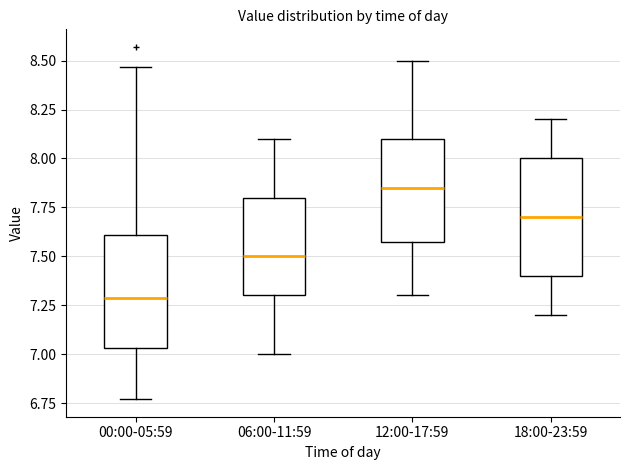

Reading left to right, transcribe this box plot: for each box, give where its median line is, the range the box spans, and where its two whiskers end, as read against the y-axis. The values are not printed on the chart, so give them approximately, as read against the axis.

00:00-05:59: median 7.30, box 7.05 to 7.60, whiskers 6.75 to 8.45
06:00-11:59: median 7.50, box 7.30 to 7.80, whiskers 7.00 to 8.10
12:00-17:59: median 7.85, box 7.60 to 8.10, whiskers 7.30 to 8.50
18:00-23:59: median 7.70, box 7.40 to 8.00, whiskers 7.20 to 8.20